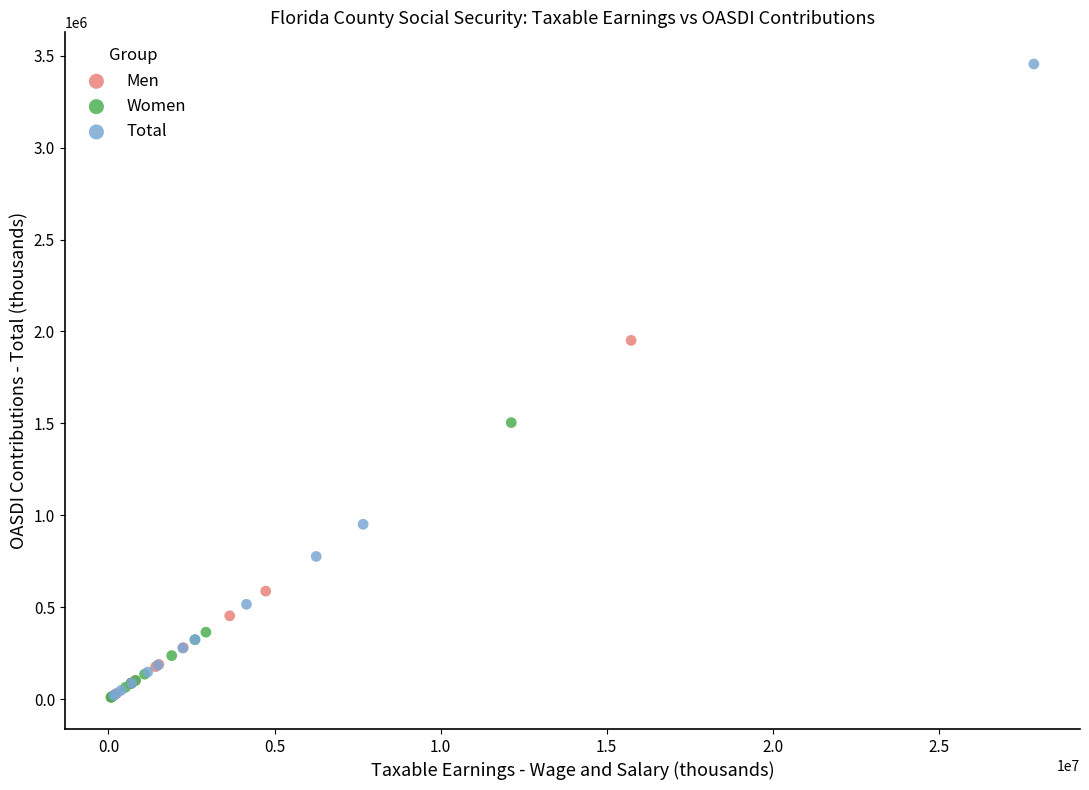

What are all the series names shown in the legend?

Men, Women, Total